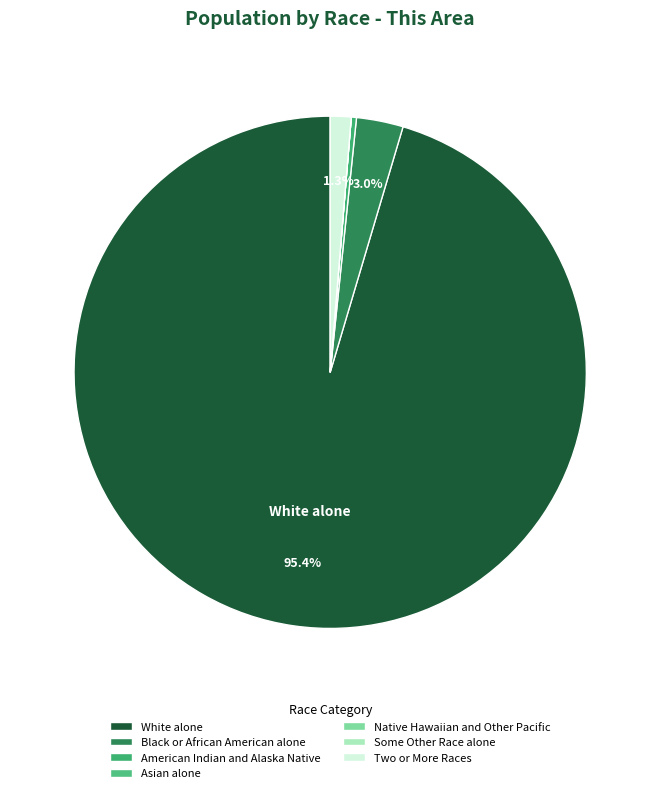

How many slices are in this pie chart?

7